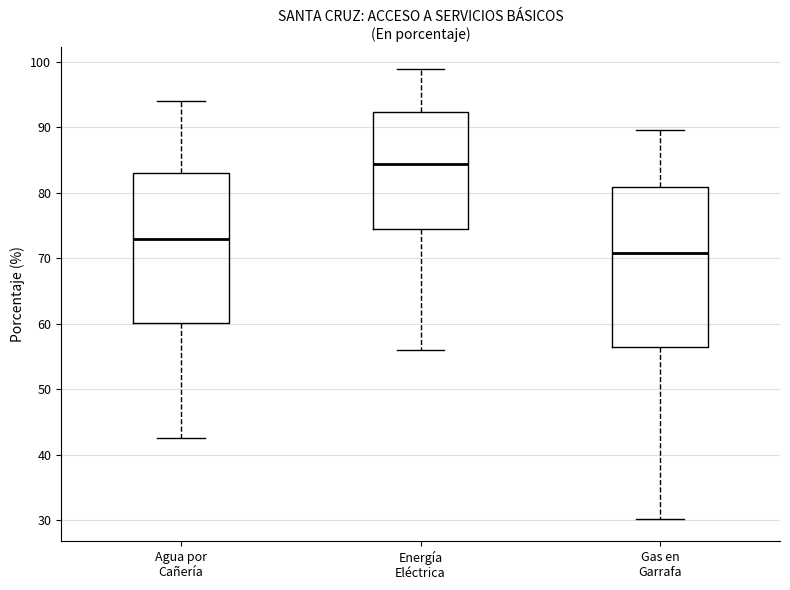

Where does the upper whisker of the box for Gas en Garrafa end on the y-axis? The values are not printed on the chart, so give them approximately, as read against the axis.

89